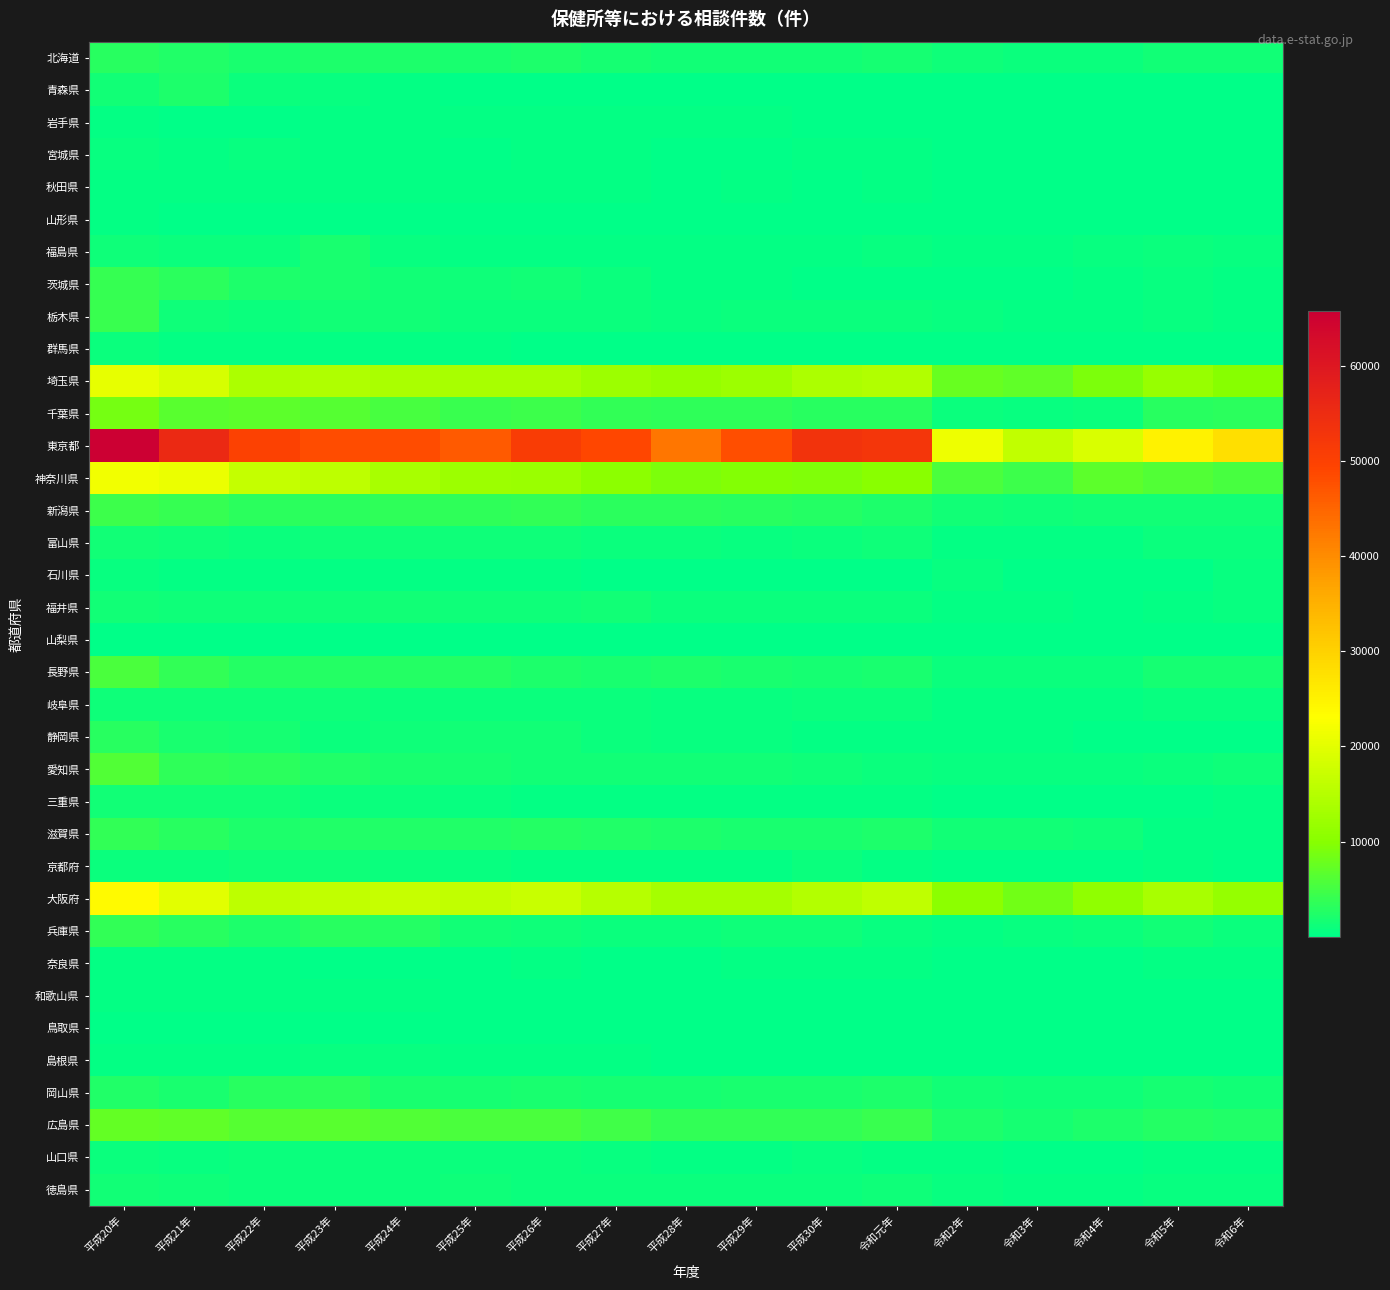

Which category has the highest value across all series?

平成20年